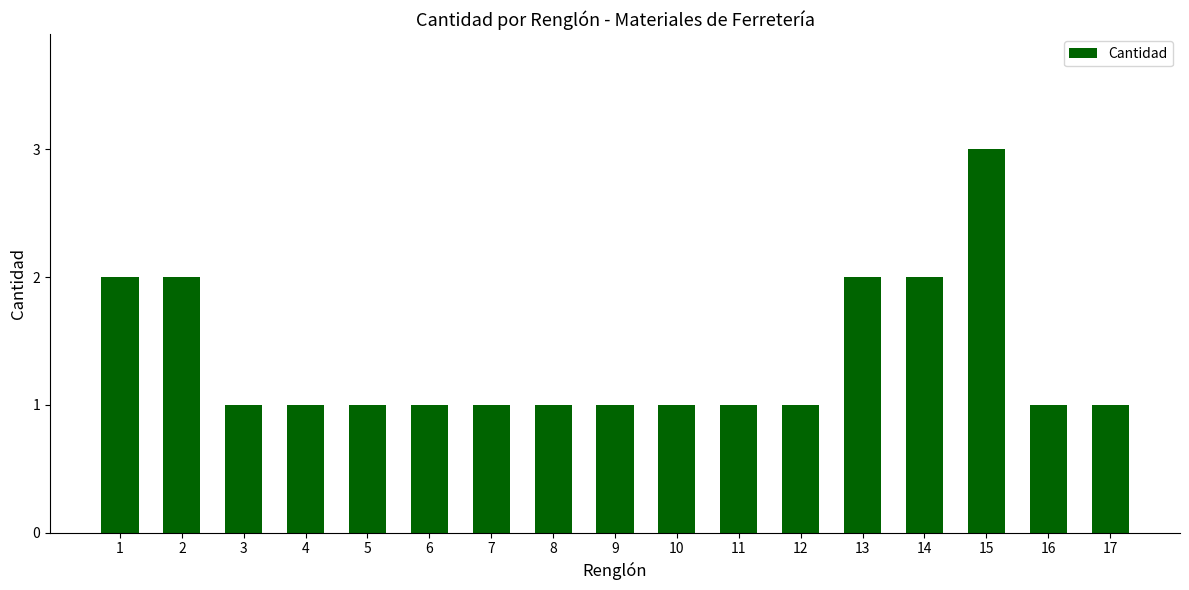

Count the number of categories in the chart.

17